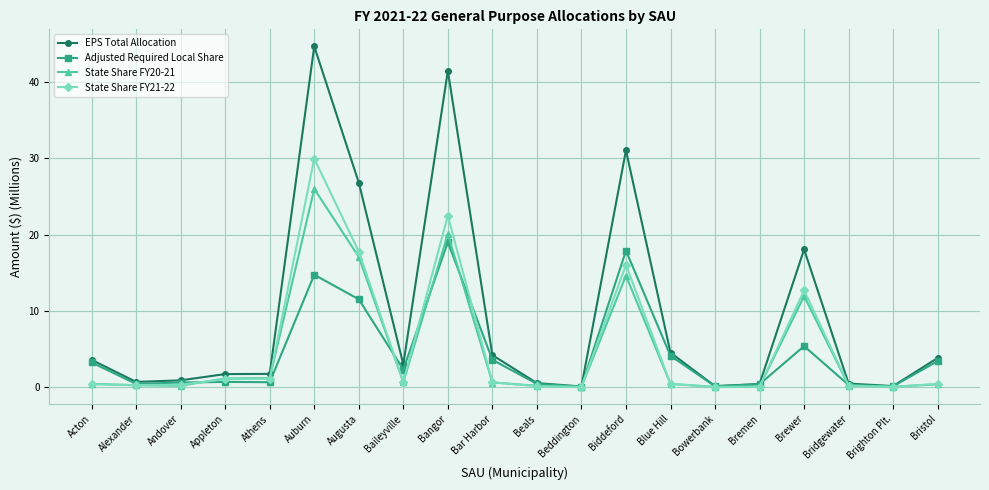

How many lines are shown in the chart?

4